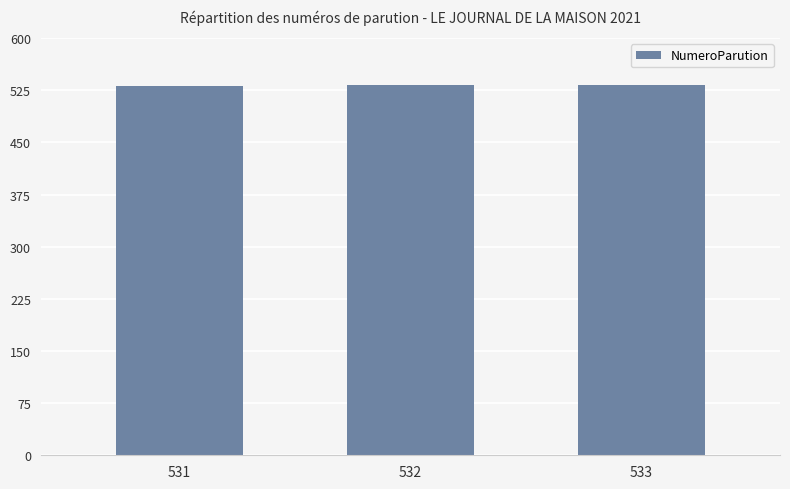

Approximately how many times larger is the value at 531 compared to 533?

1.0